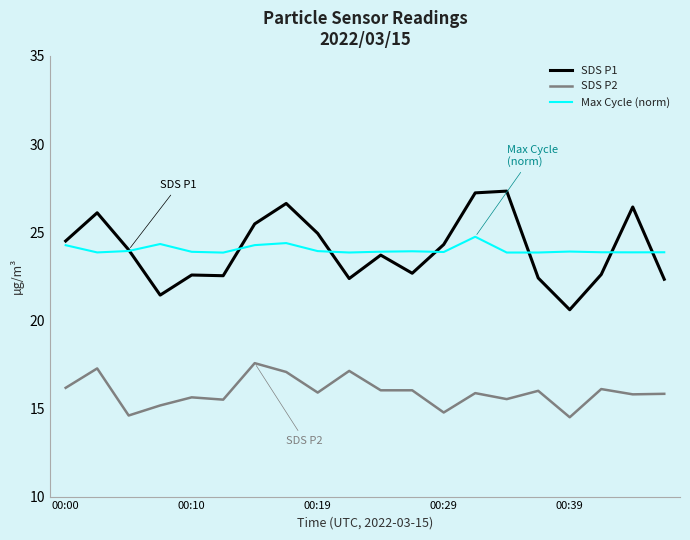

Which series has the largest range (max minus min)?

SDS P1